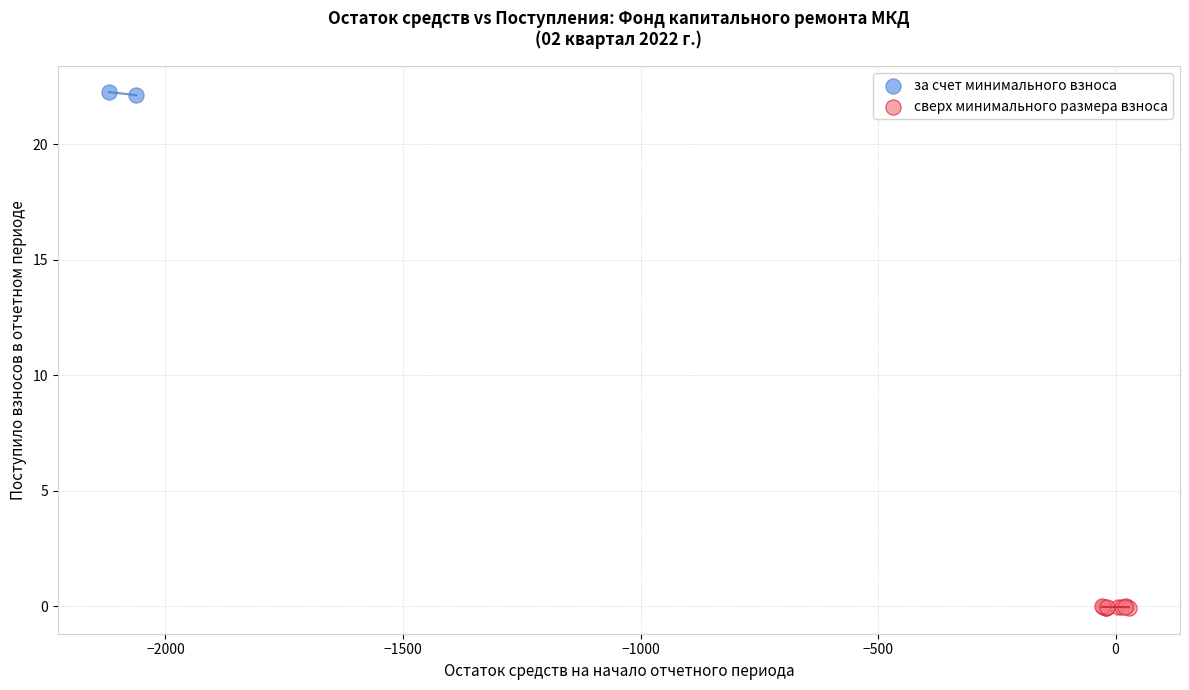

Which series contains the highest Y value?

за счет минимального взноса